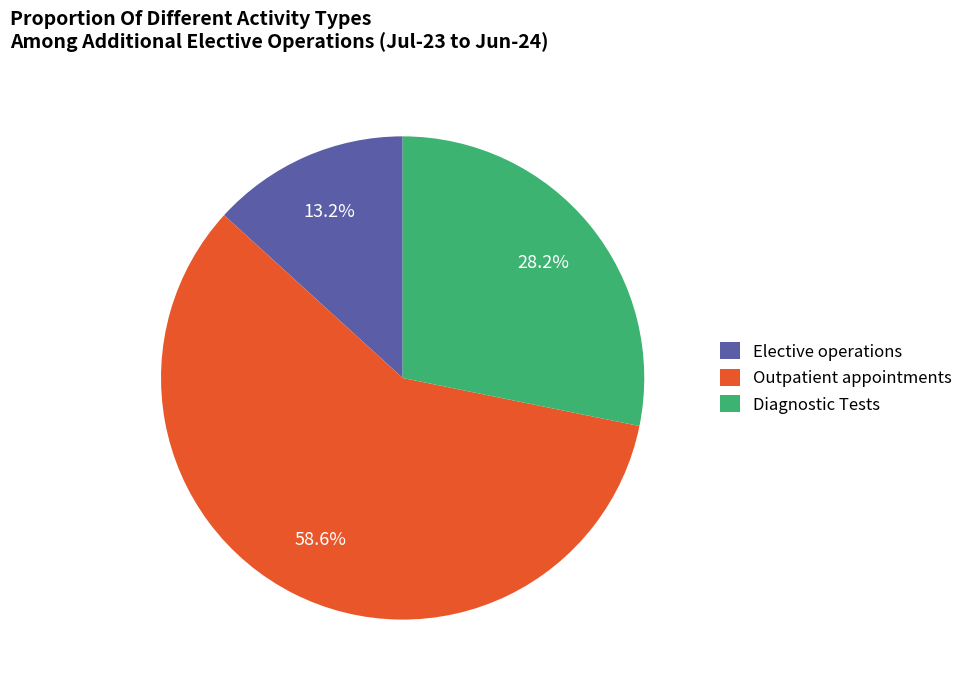

Does Outpatient appointments represent more than half of the total?

Yes